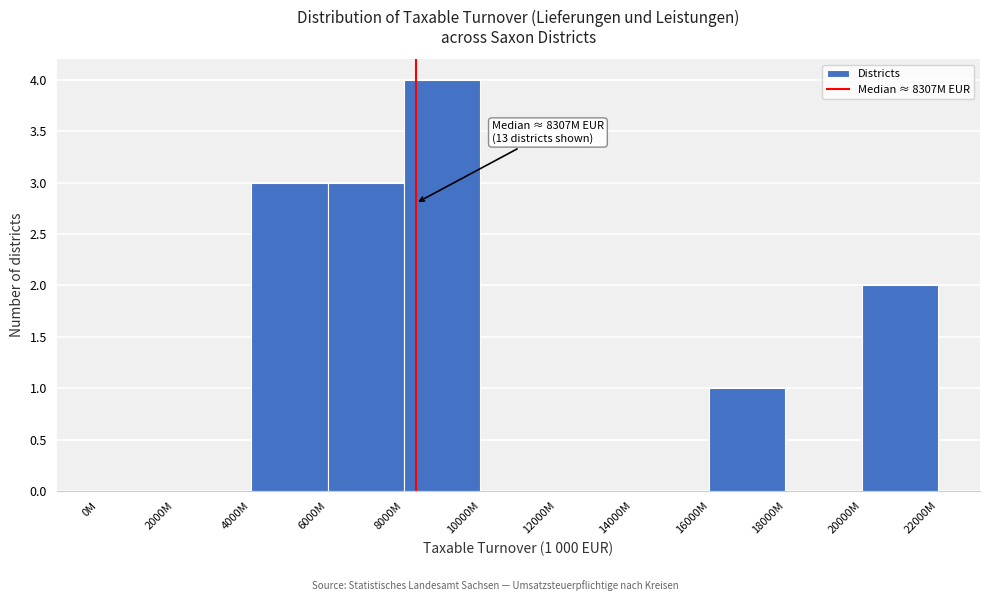

Reading left to right, transcribe all the data shown in this chart.

0M=0	2000M=0	4000M=3	6000M=3	8000M=4	10000M=0	12000M=0	14000M=0	16000M=1	18000M=0	20000M=2